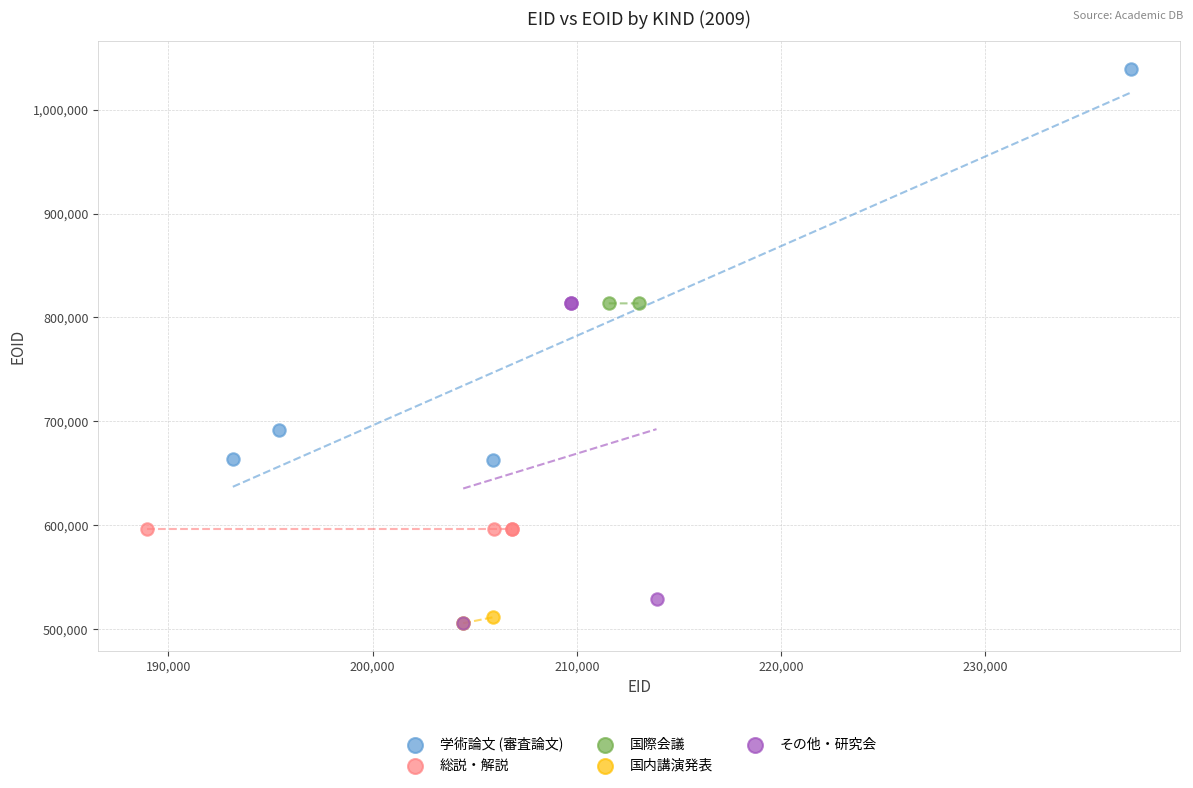

What are all the series names shown in the legend?

学術論文 (審査論文), 総説・解説, 国際会議, 国内講演発表, その他・研究会